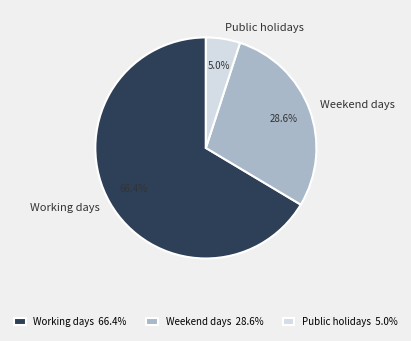

What percentage is the Weekend days slice, to the nearest percent?

29%